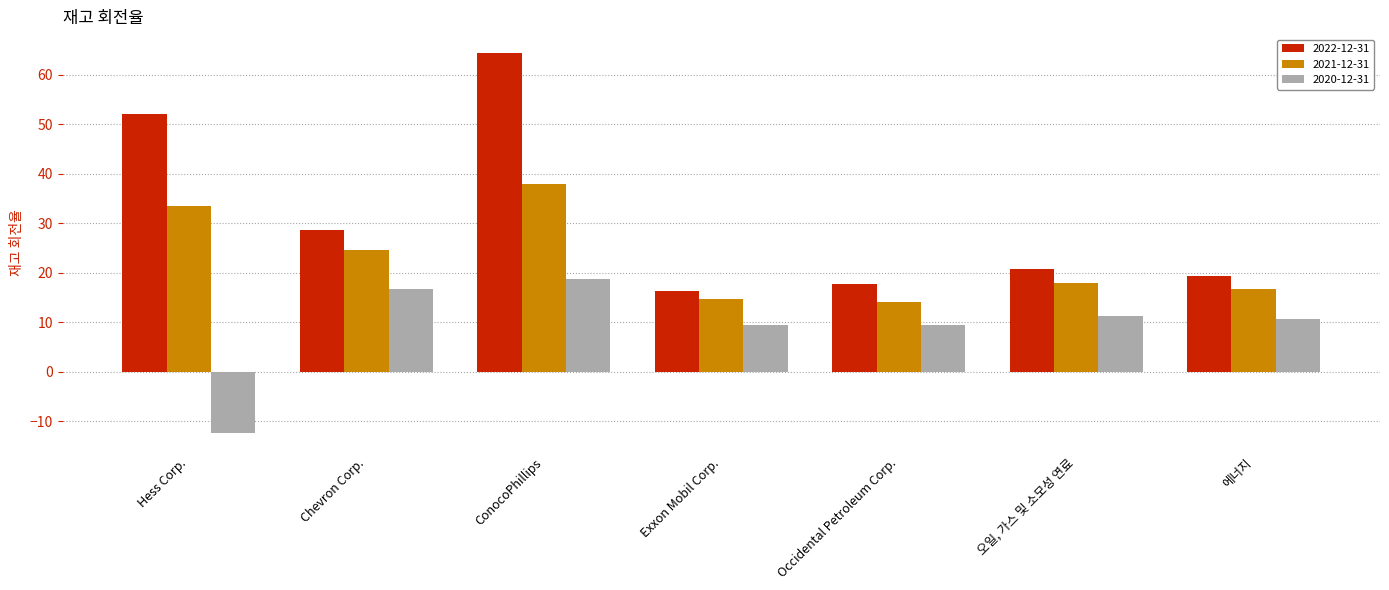

What is the average value of the 2021-12-31 series?

22.8